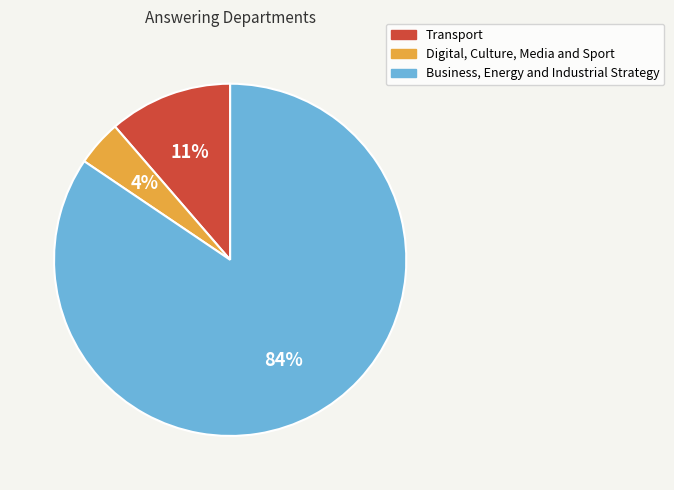

Which has a higher value, Transport or Digital, Culture, Media and Sport?

Transport